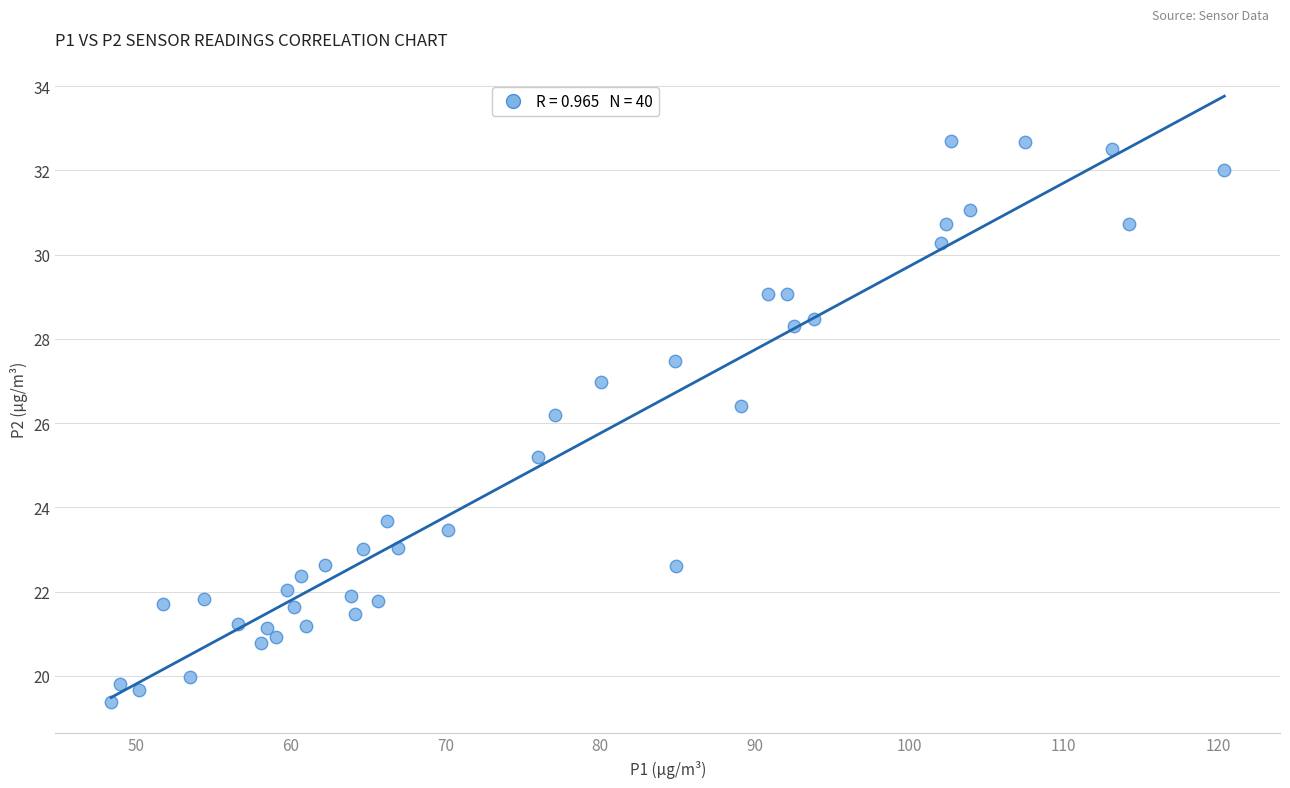

What Y value in the scatter plot is closest to 26?

26.2